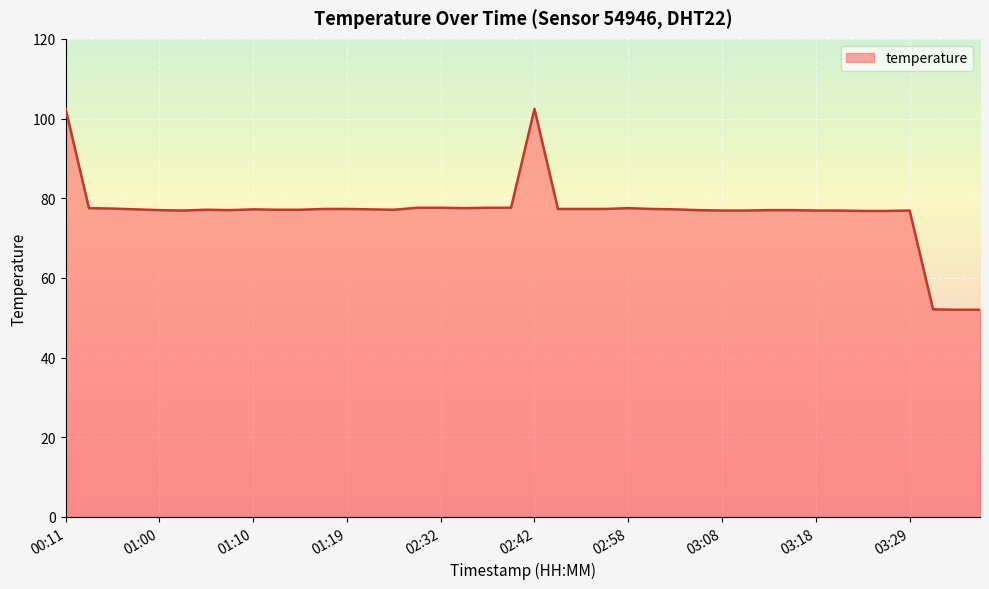

The chart shows a value of 88.2 at 03:38. True or false?

False